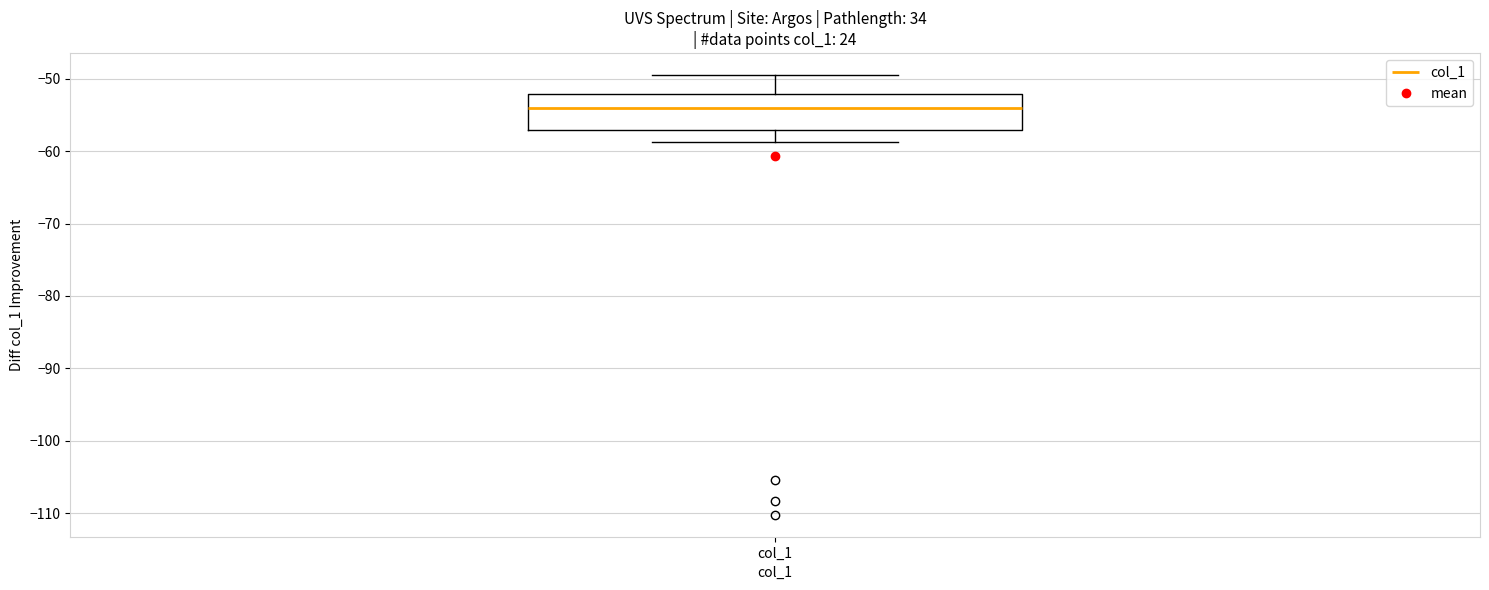

Where does the upper whisker of the box for col_1 end on the y-axis? The values are not printed on the chart, so give them approximately, as read against the axis.

-49